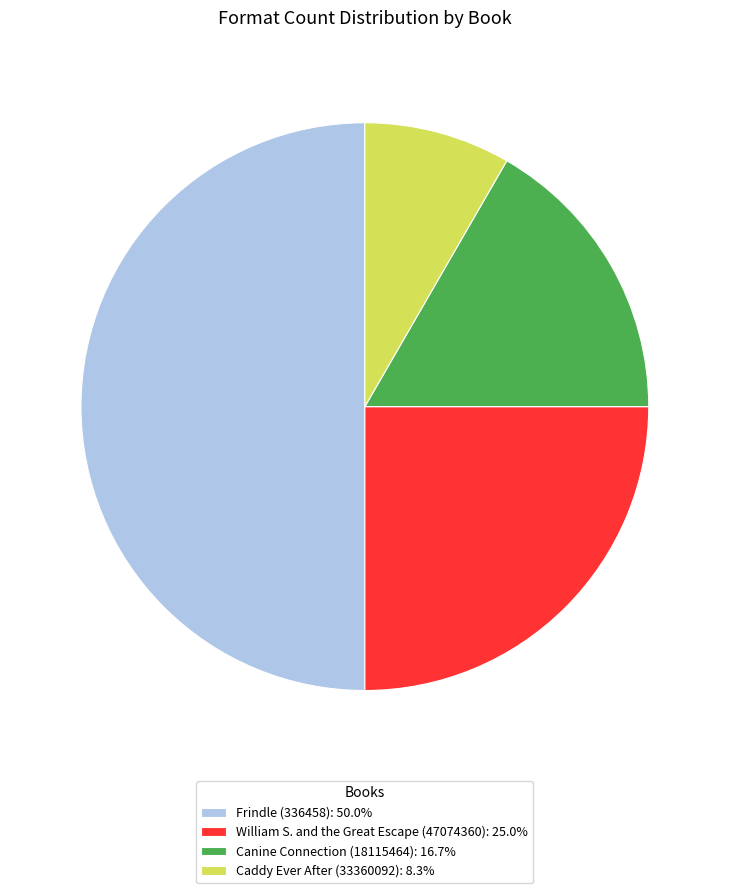

Count the number of slices in the pie.

4